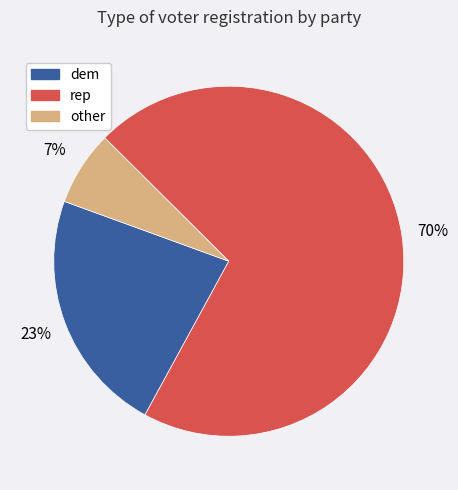

To the nearest percent, what is the average slice percentage?

33%